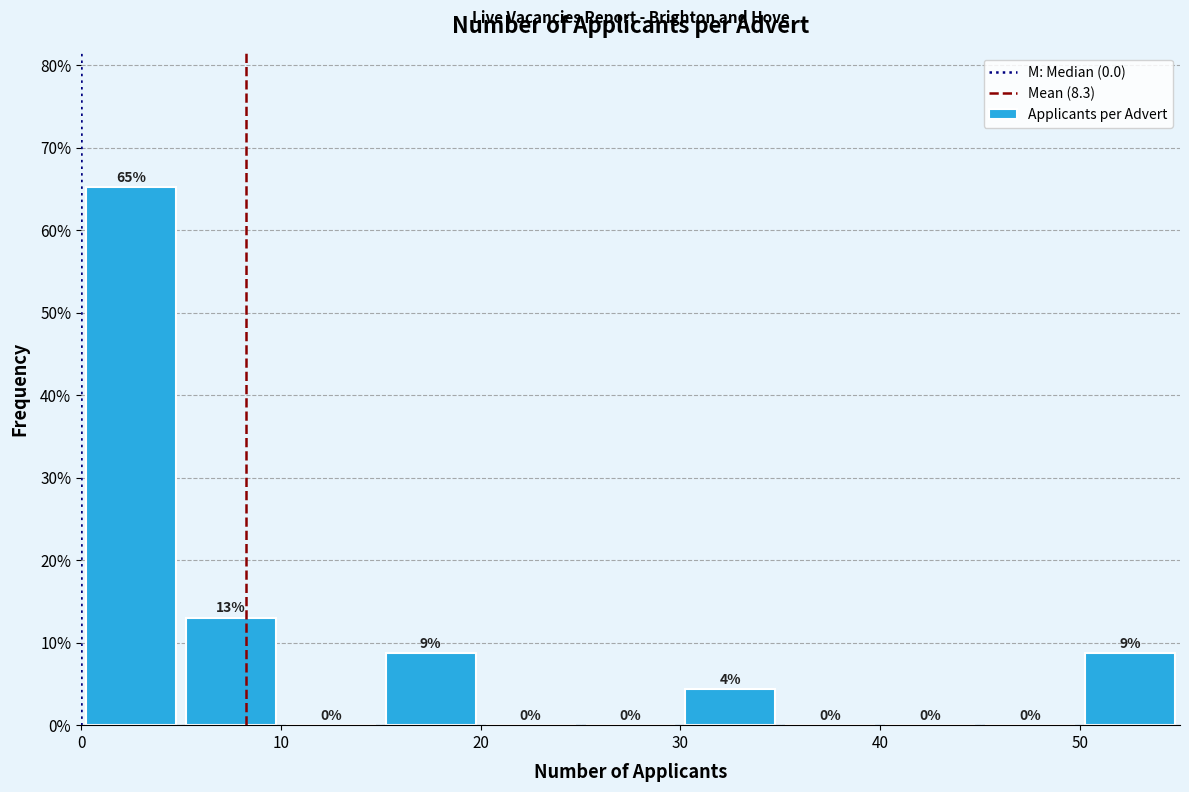

Which range on the x-axis has the tallest bar?

0 to 5